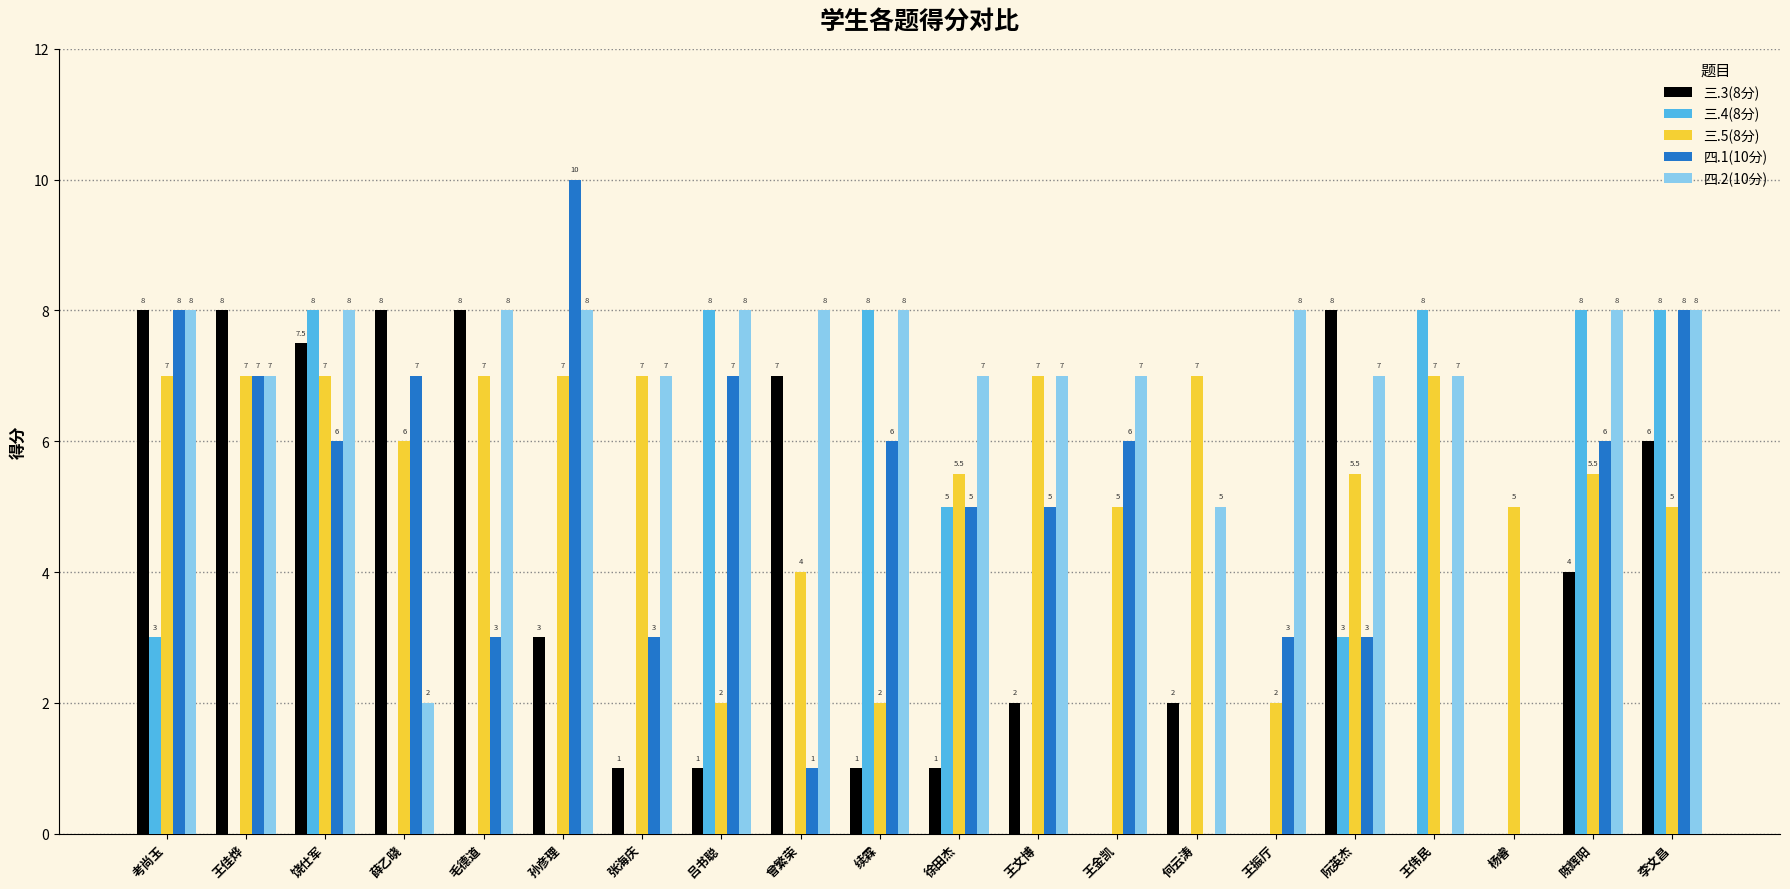

How many 四.1(10分) values are between 3 and 7?

13